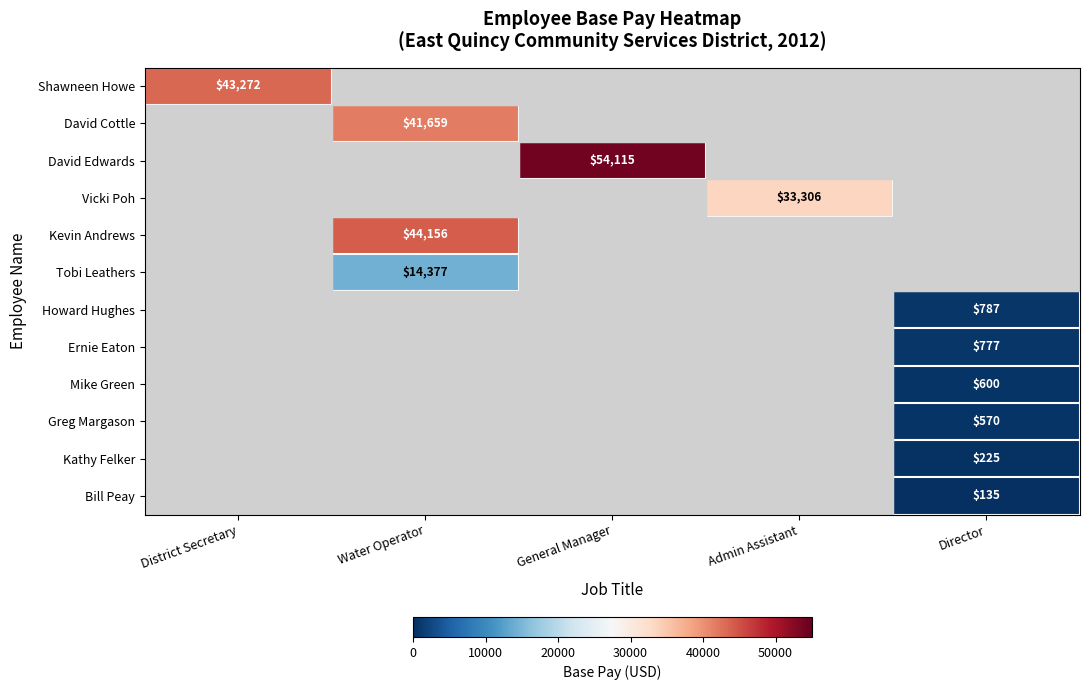

Is it true that Bill Peay equals 46 at Director?

False